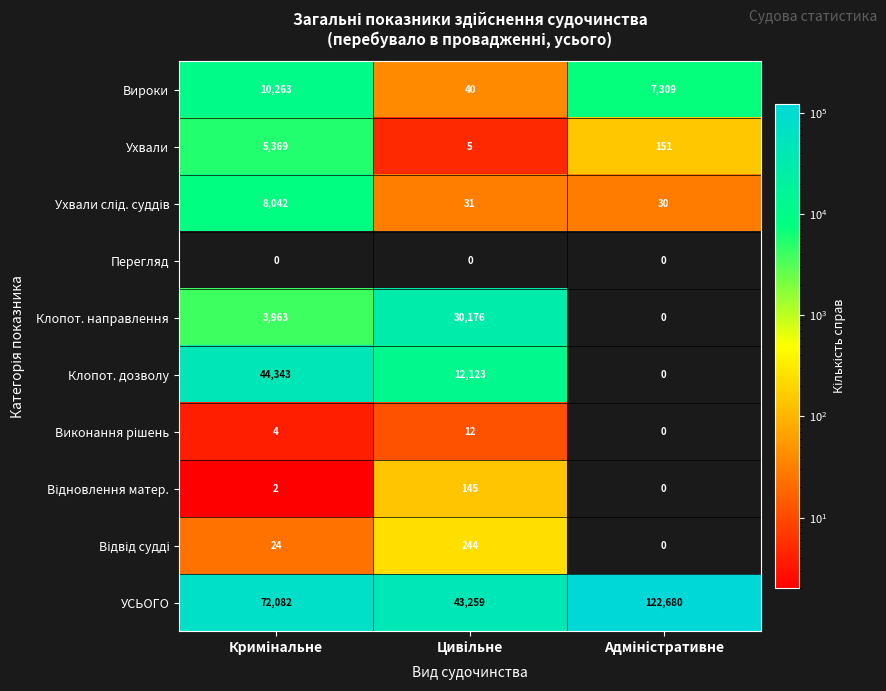

What is the difference between the maximum and minimum values in the Клопот. дозволу series?

44343